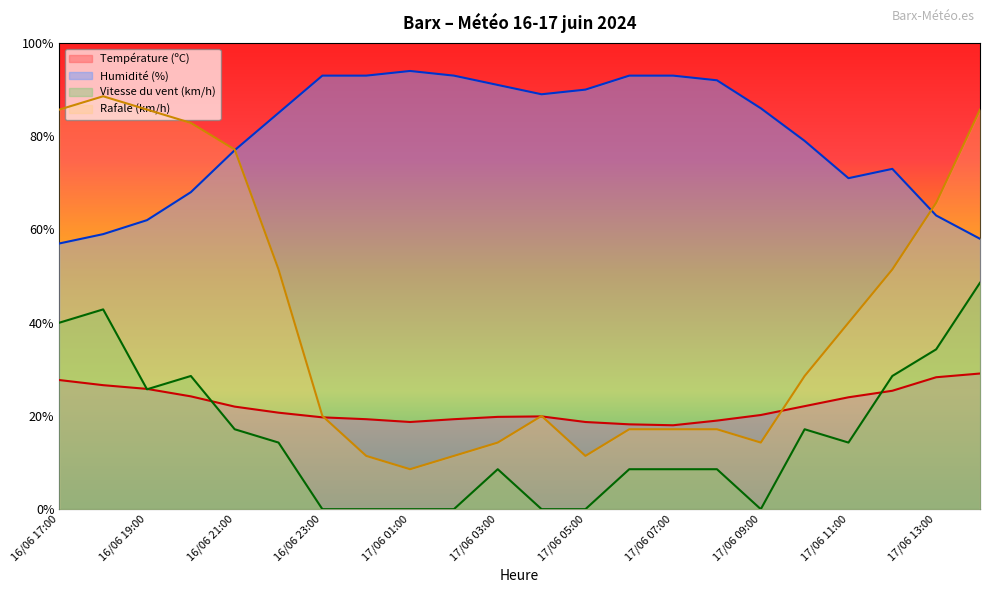

How many series are shown in this chart?

4